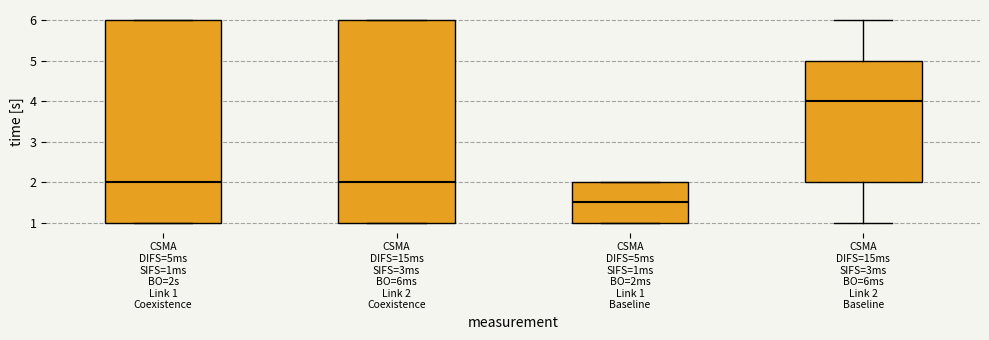

Reading left to right, transcribe this box plot: for each box, give where its median line is, the range the box spans, and where its two whiskers end, as read against the y-axis. The values are not printed on the chart, so give them approximately, as read against the axis.

CSMA DIFS=5ms SIFS=1ms BO=2s Link 1 Coexistence: median 2.0, box 1.0 to 6.0, whiskers 1.0 to 6.0
CSMA DIFS=15ms SIFS=3ms BO=6ms Link 2 Coexistence: median 2.0, box 1.0 to 6.0, whiskers 1.0 to 6.0
CSMA DIFS=5ms SIFS=1ms BO=2ms Link 1 Baseline: median 1.5, box 1.0 to 2.0, whiskers 1.0 to 2.0
CSMA DIFS=15ms SIFS=3ms BO=6ms Link 2 Baseline: median 4.0, box 2.0 to 5.0, whiskers 1.0 to 6.0